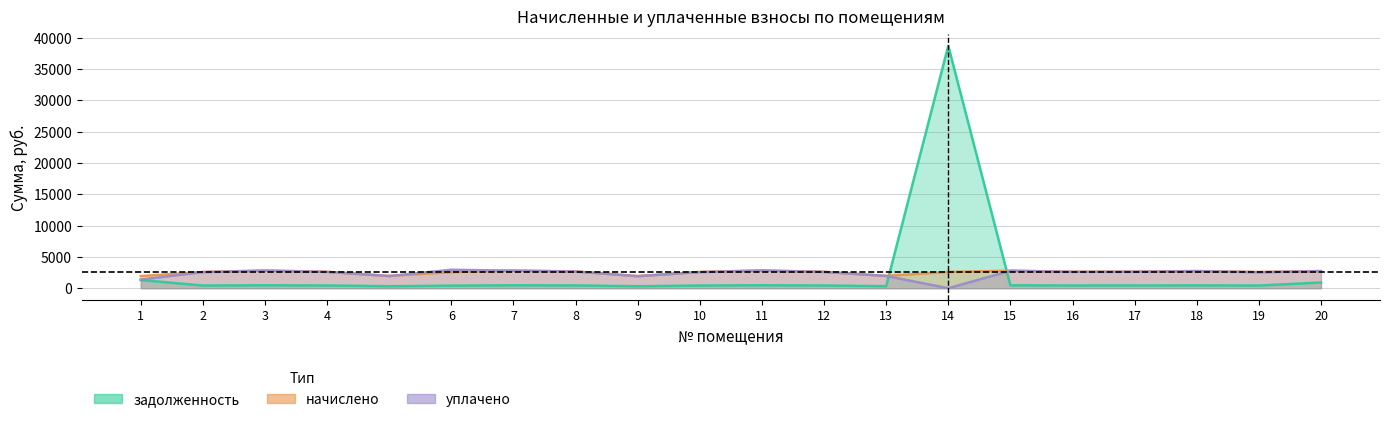

What is the sum of the задолженность values at 15 and 5?

793.1